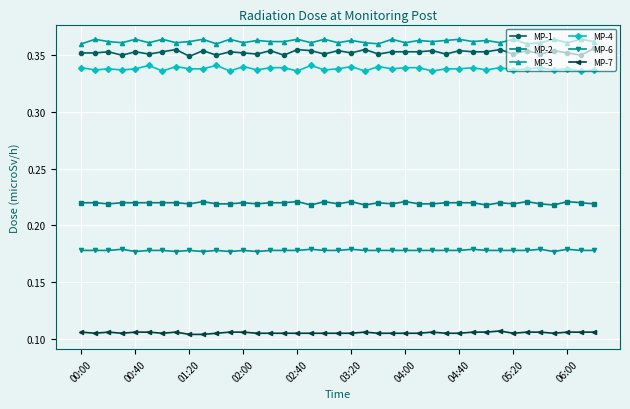

True or false: MP-2 has more than 2 interior local peaks.

True